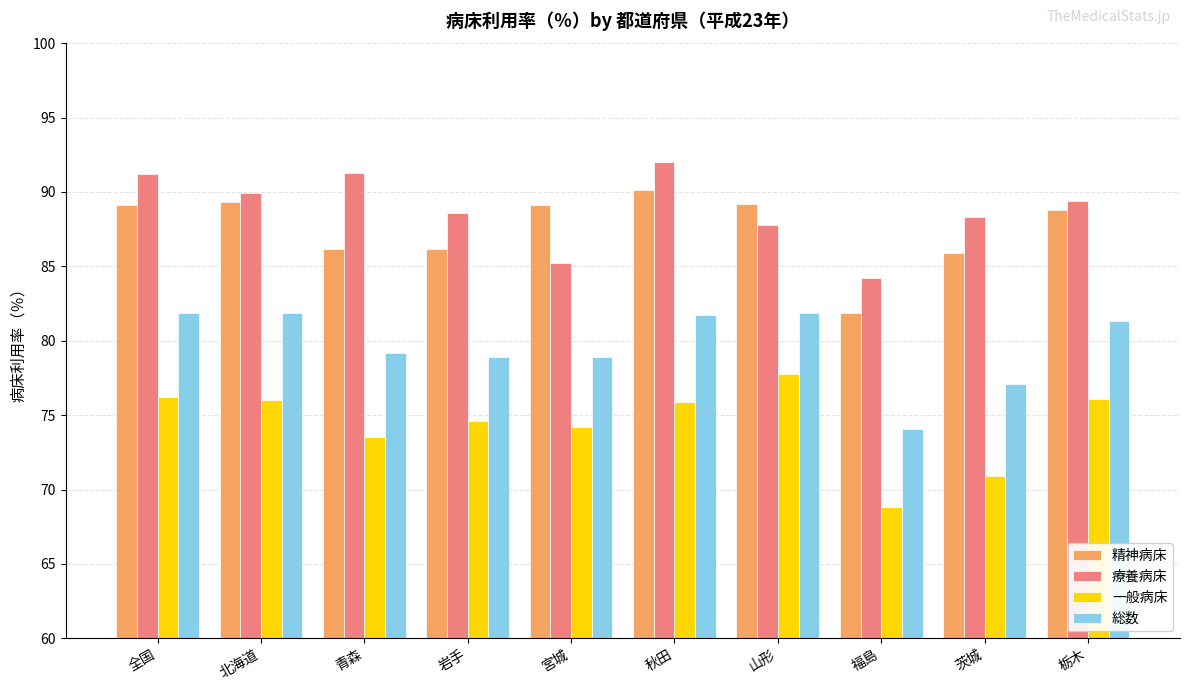

At which category is the sum across all series the highest?

秋田